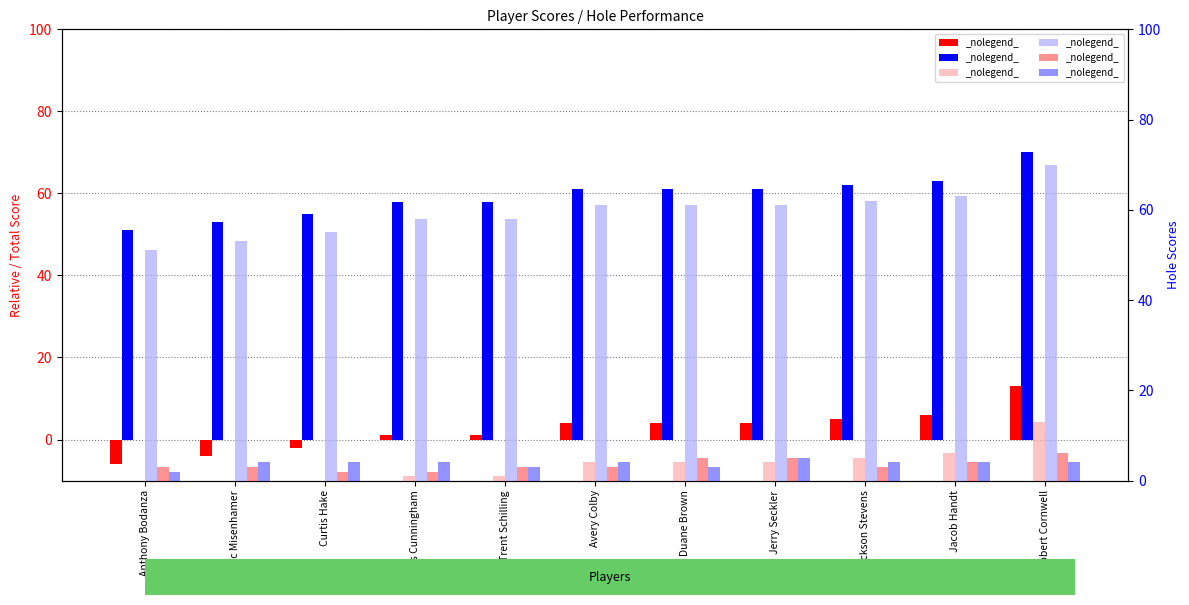

What is the difference between the hole_3 values at Robert Cornwell and Avery Colby?

3